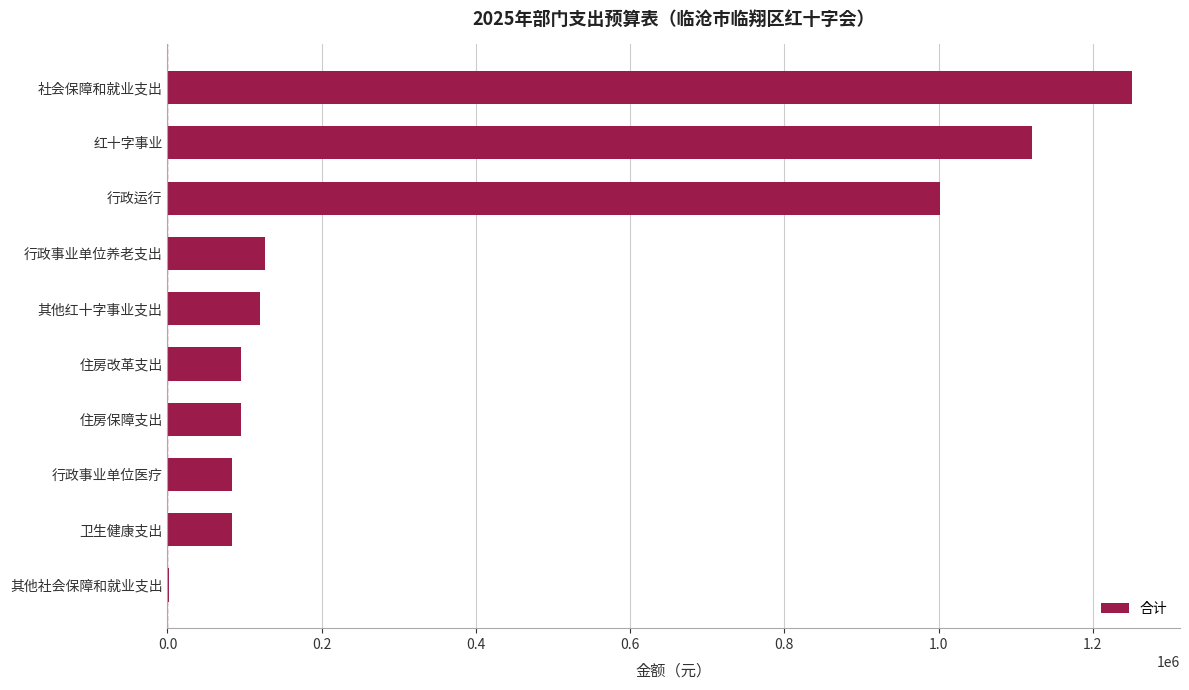

What is the sum of the values at 社会保障和就业支出 and 其他红十字事业支出?

1370642.2